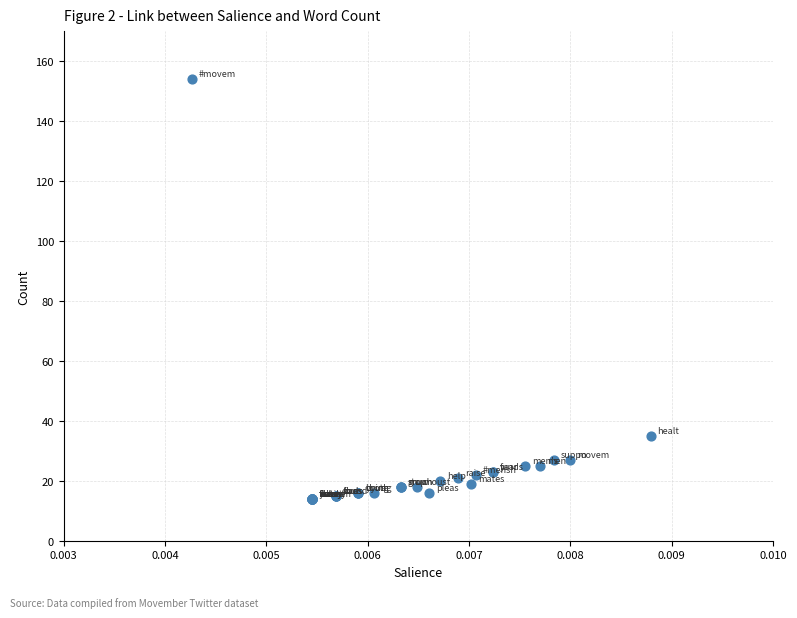

What Y value in the scatter plot is closest to 84?

35